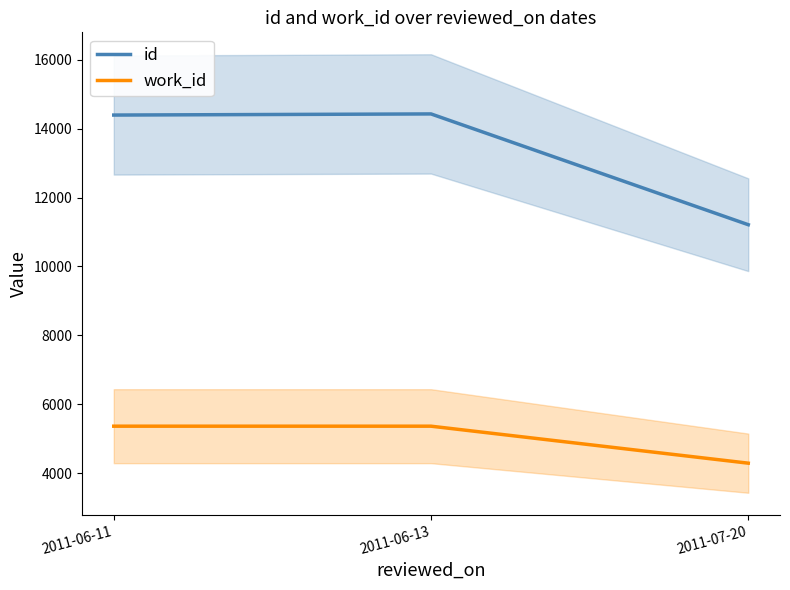

How many lines are shown in the chart?

2